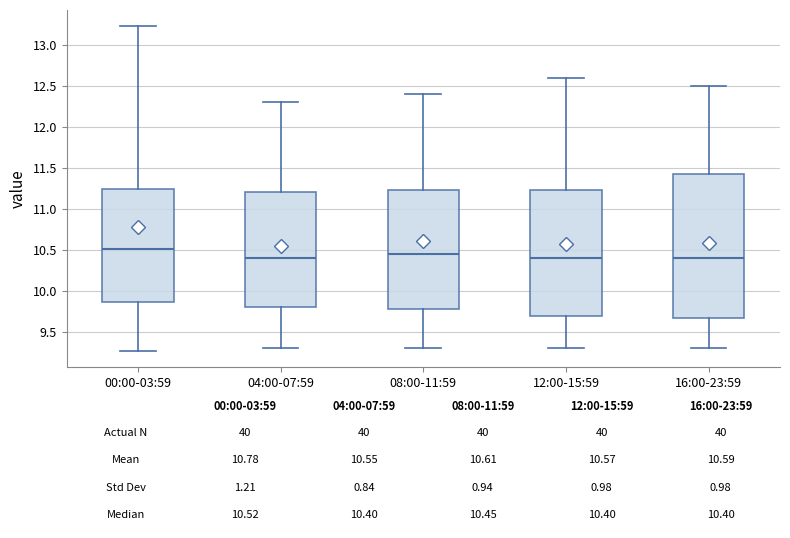

Comparing the boxes themselves (not the whiskers), which one is the tallest?

16:00-23:59